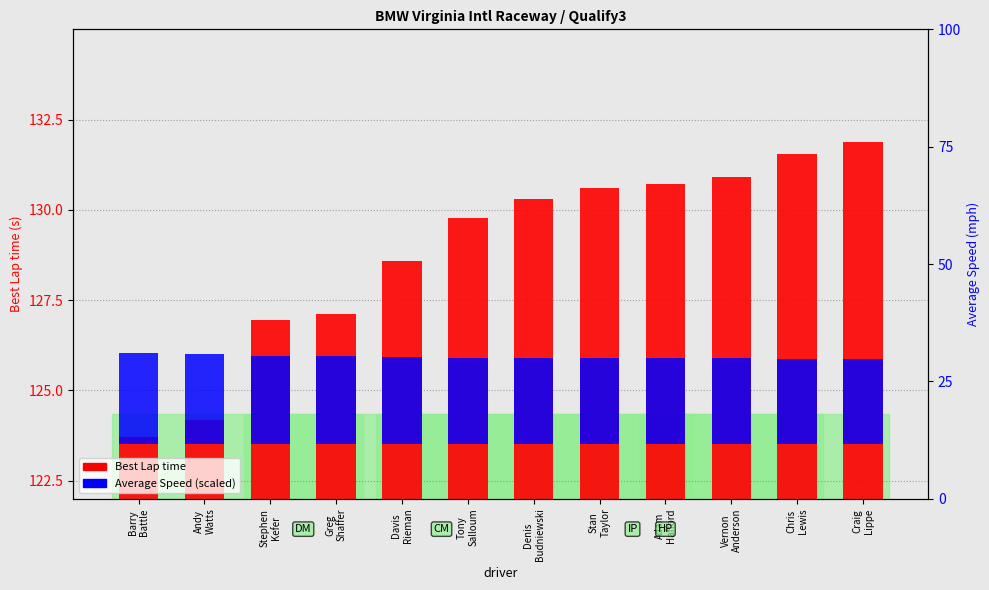

What is the lowest value of the Best Lap time series?

123.7